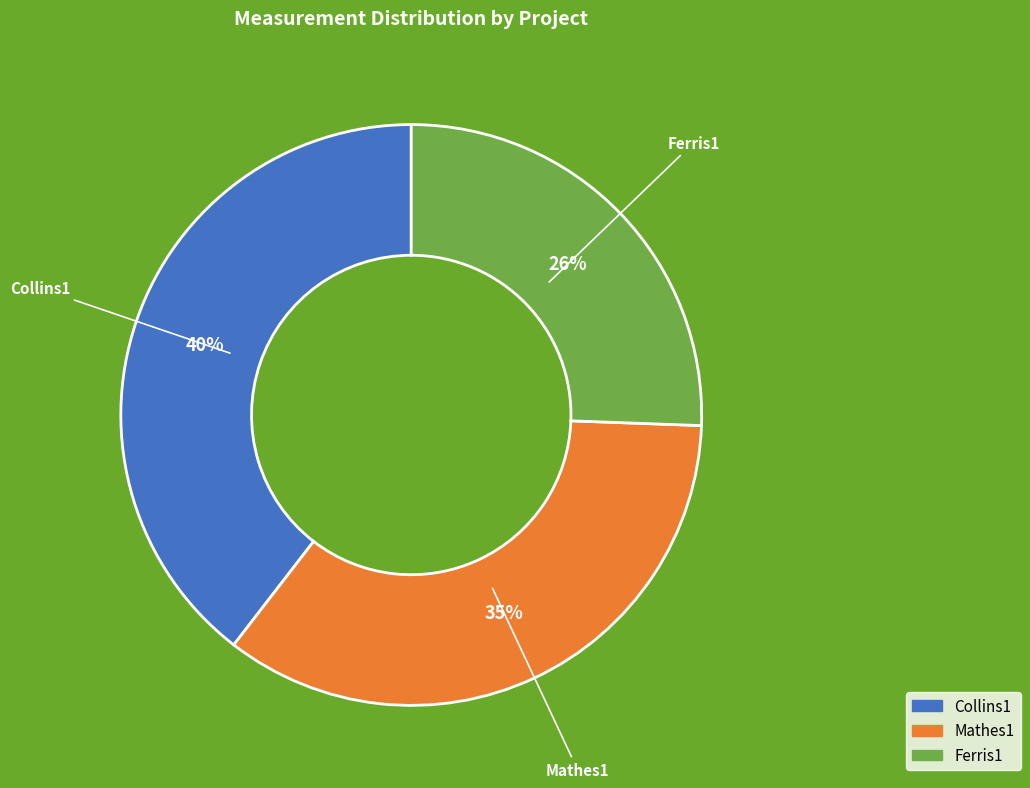

Combined, do Mathes1 and Ferris1 account for over 50%?

Yes